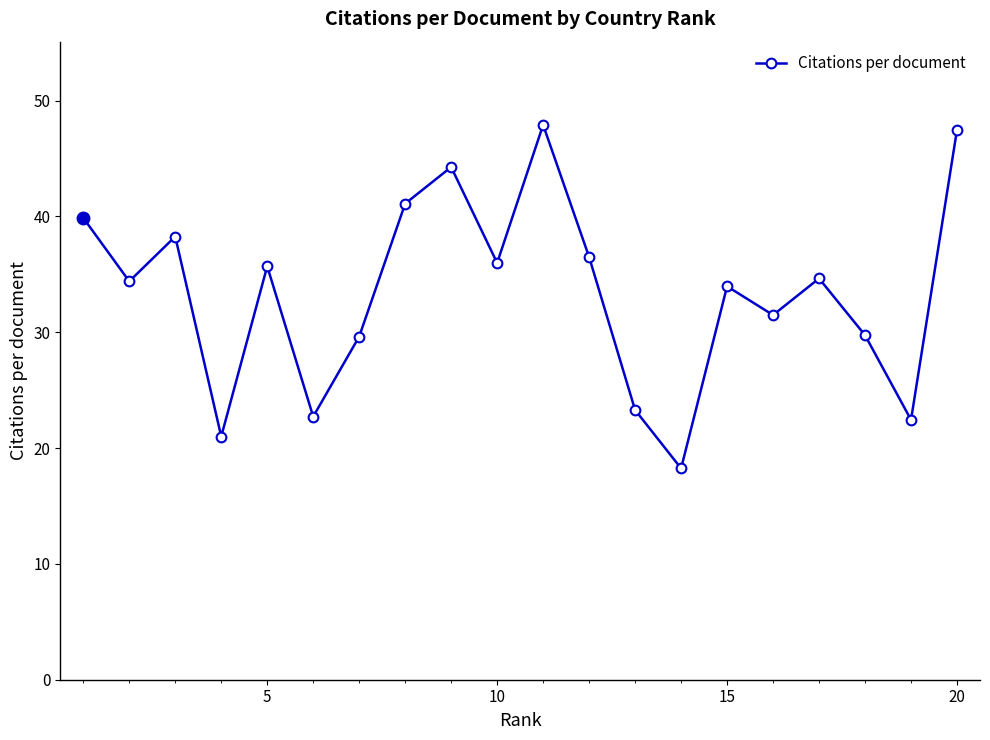

What is the difference between the second highest and second lowest values?

26.5